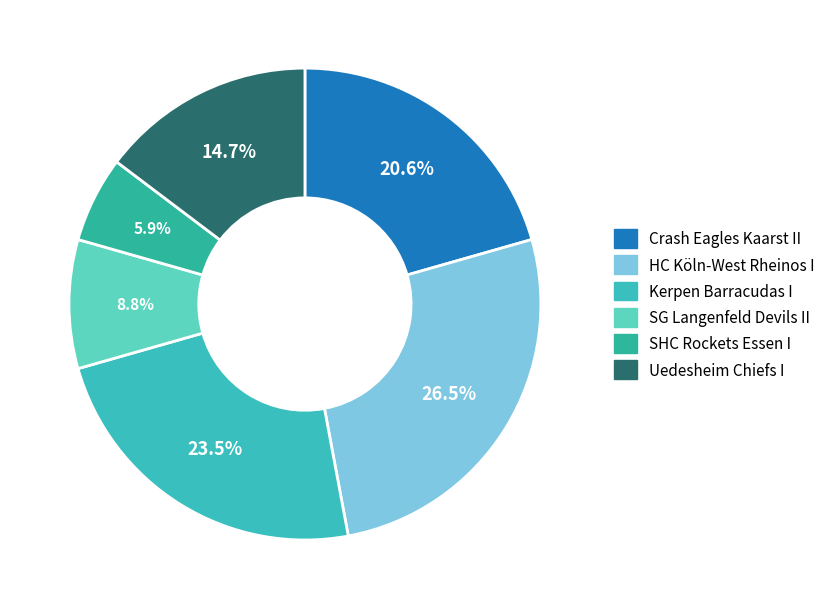

Count the number of slices in the pie.

6